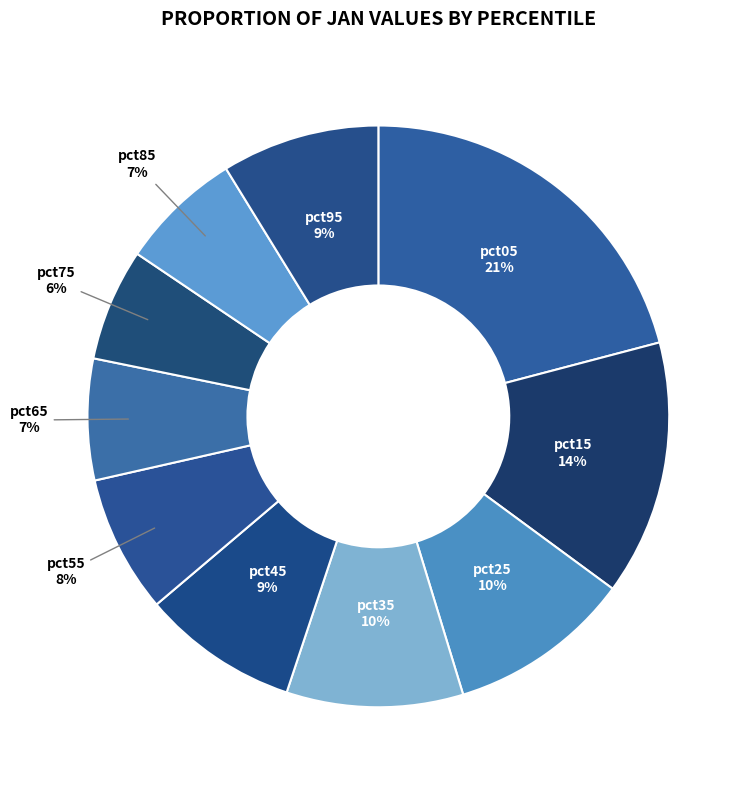

How many segments does this pie chart have?

10